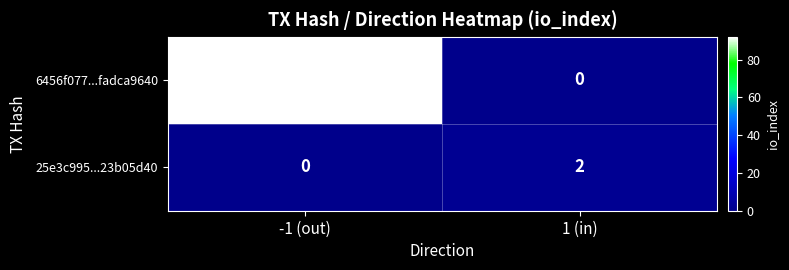

Which series has the largest range (max minus min)?

6456f077...fadca9640